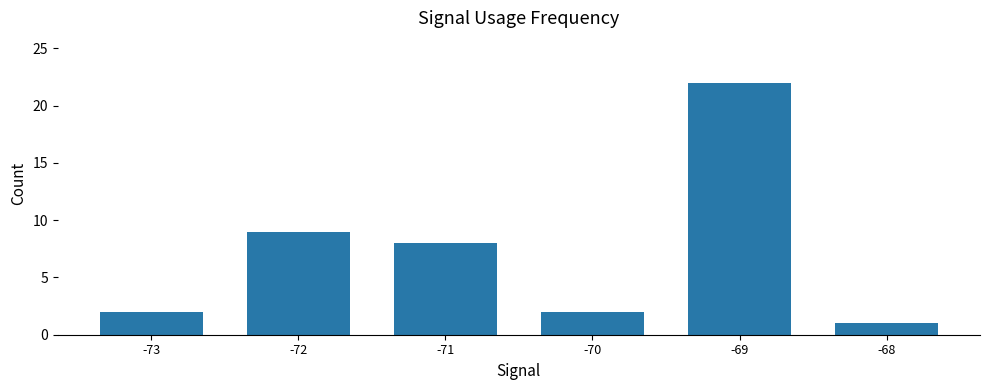

Which category has the highest value across all series?

-69